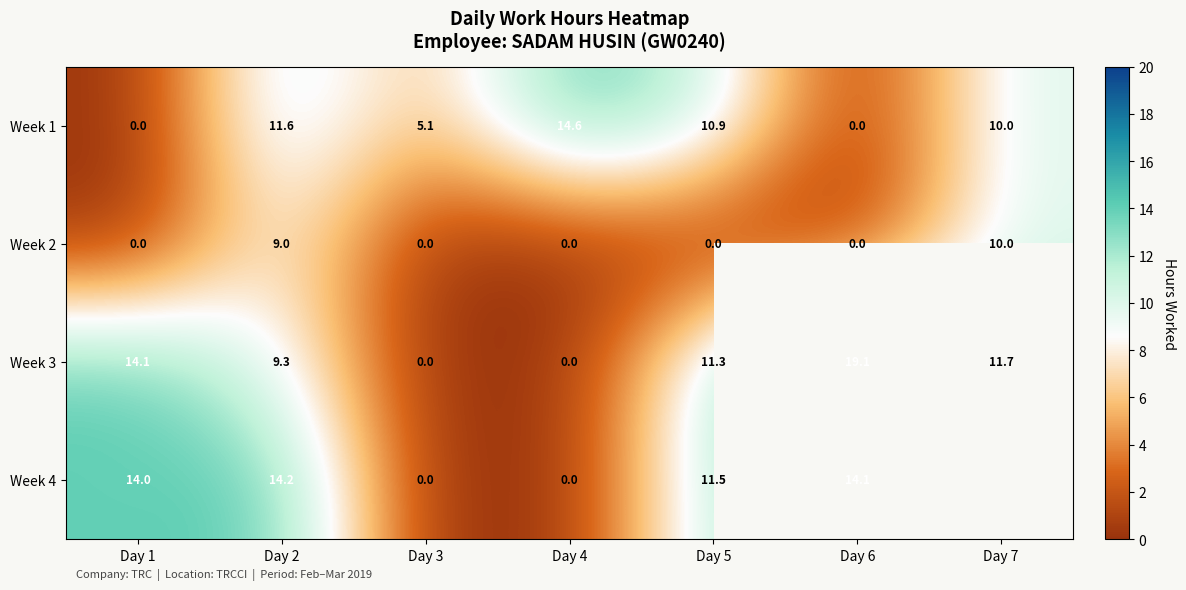

What is the sum of the Week 4 values at Day 4 and Day 2?

14.2